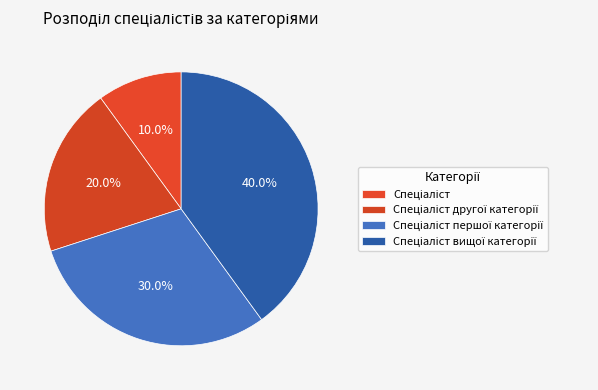

Count the number of slices in the pie.

4